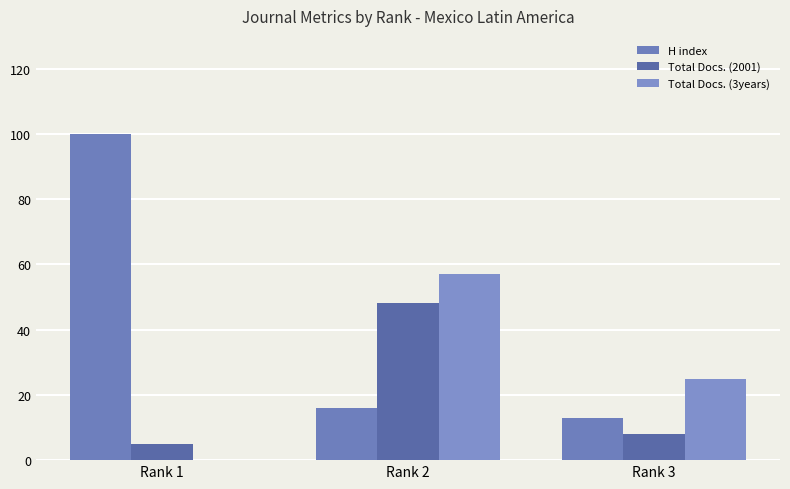

Where is Total Docs. (3years) nearest to the value 28?

Rank 3